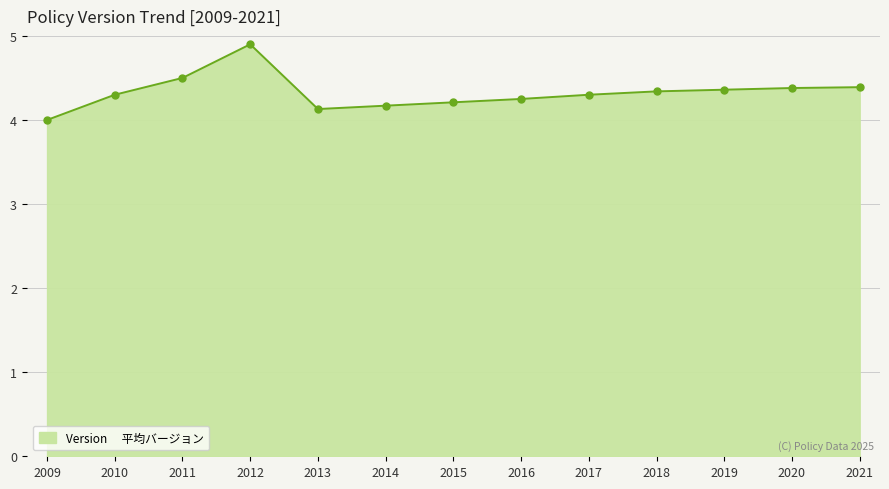

What is the value of the 11th point from the left?

4.4